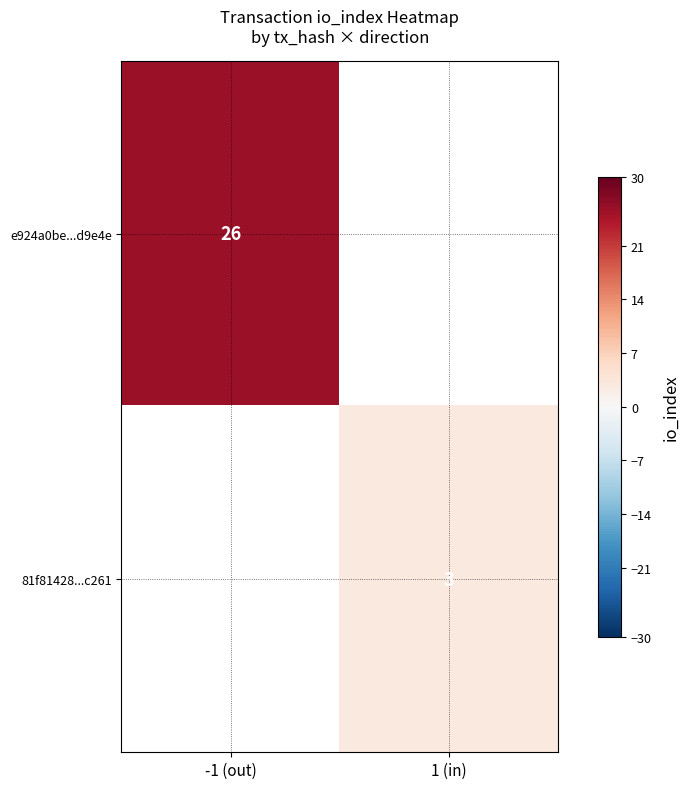

How many distinct data groups are displayed?

2